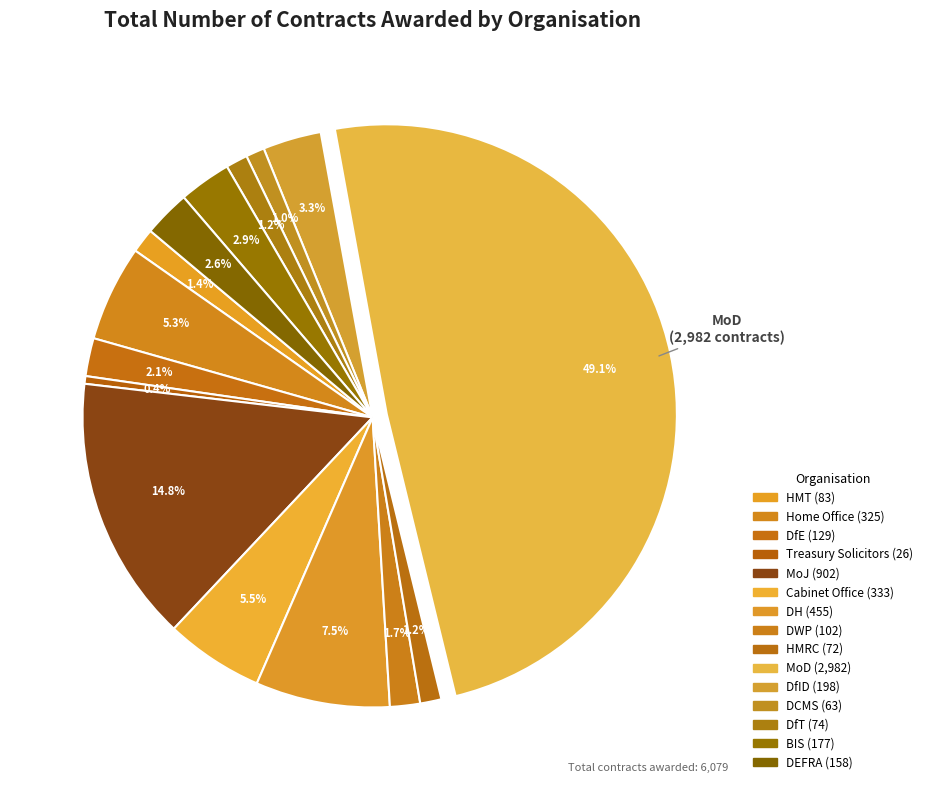

To the nearest percent, what is the difference between the largest and smallest slice percentages?

49%